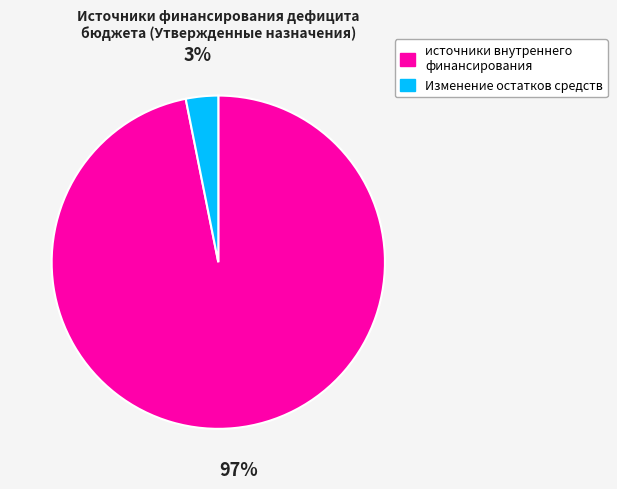

To the nearest percent, what is the average slice percentage?

50%